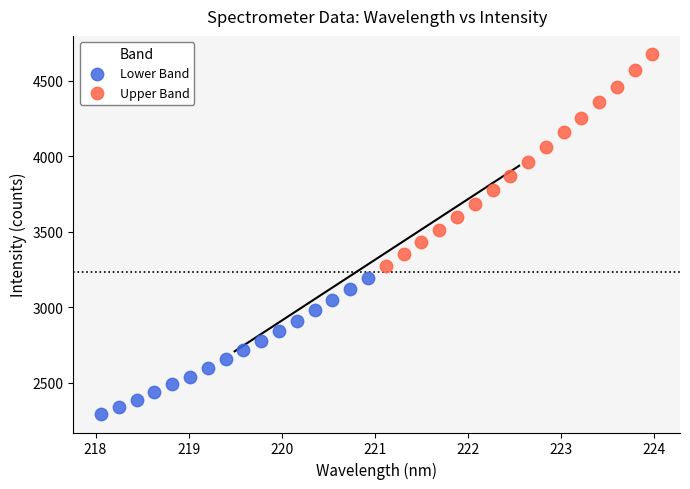

Which series has the widest spread of Y values?

Upper Band